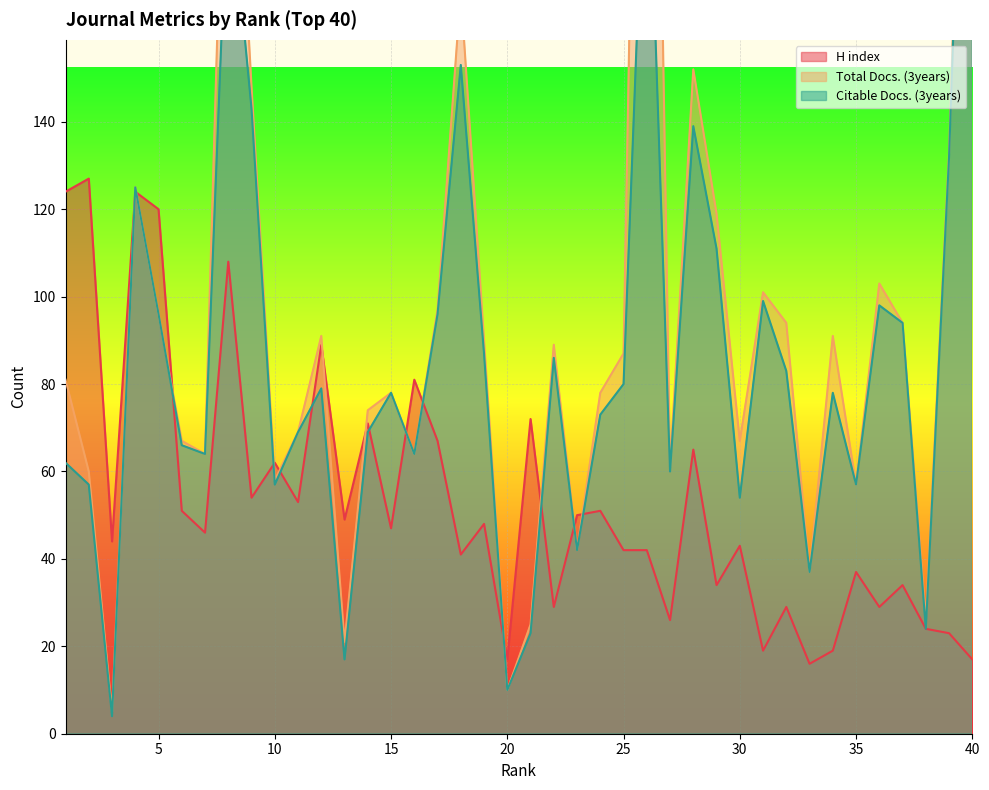

At which label is Total Docs. (3years) closest to 193?

18